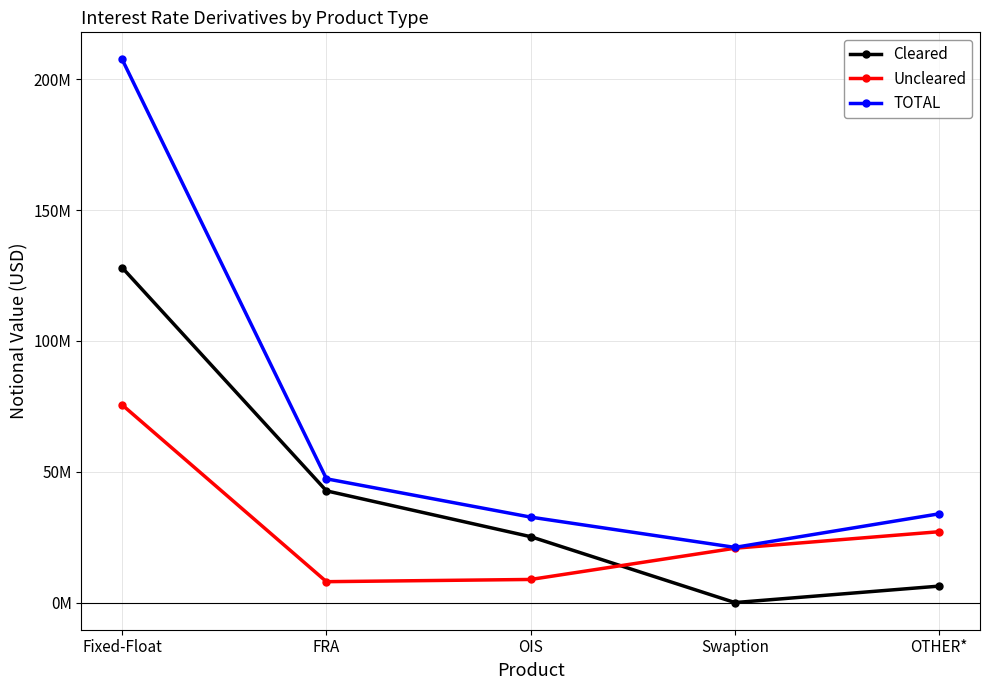

Reading left to right, transcribe all the data shown in this chart.

Cleared: Fixed-Float=127985336	FRA=42697270	OIS=25181009	Swaption=0	OTHER*=6287811
Uncleared: Fixed-Float=75533358	FRA=7983997	OIS=8833067	Swaption=20770943	OTHER*=27081288
TOTAL: Fixed-Float=207560926	FRA=47298797	OIS=32657548	Swaption=21092239	OTHER*=33926217